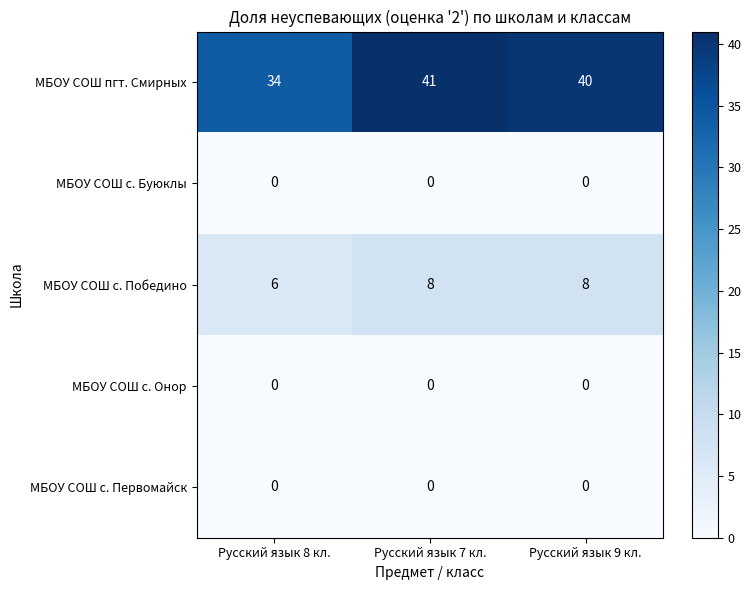

What is the difference between the МБОУ СОШ пгт. Смирных values at Русский язык 8 кл. and Русский язык 7 кл.?

7